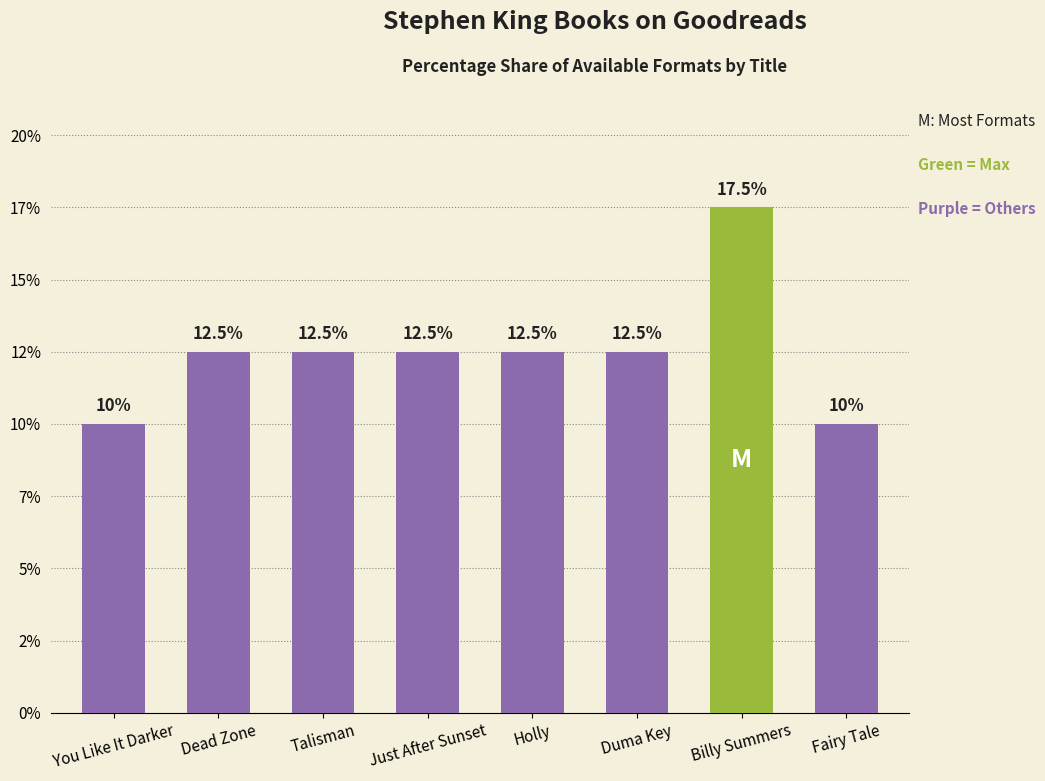

What is the value of the 7th bar from the left?

17.5